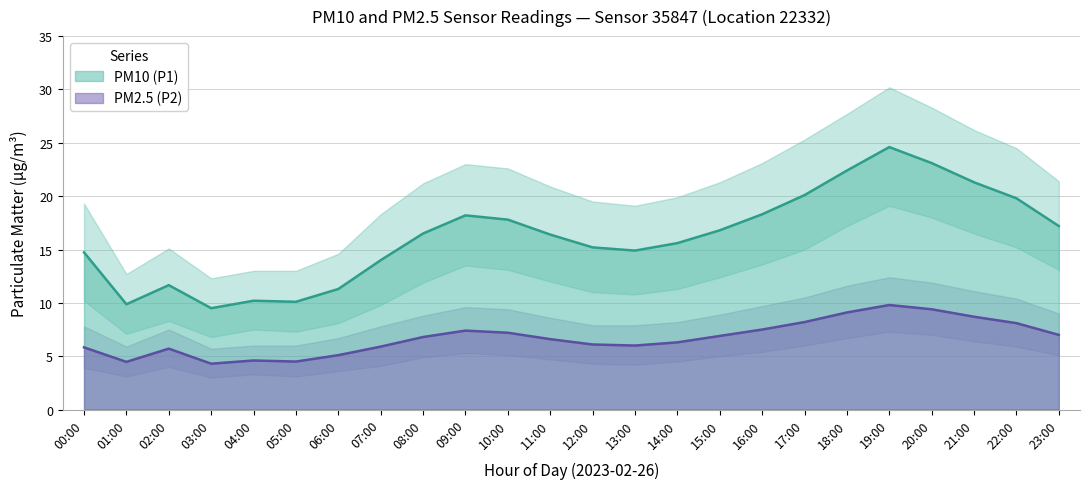

What is the label of the 10th point from the left?

09:00